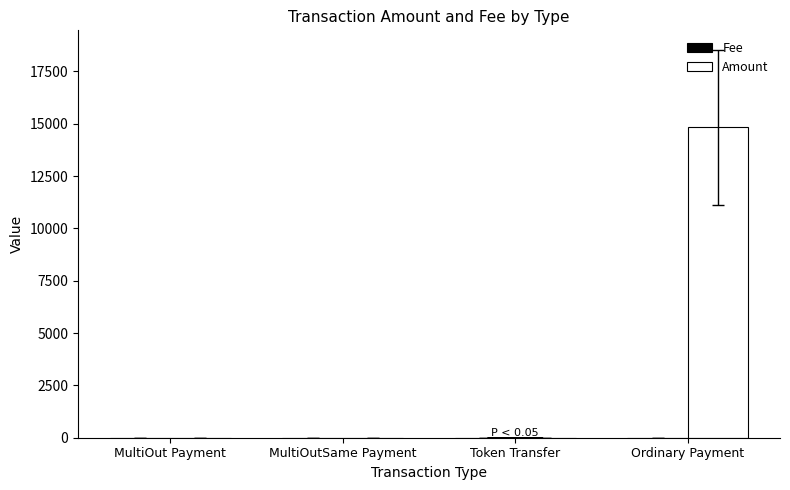

The value of Amount at MultiOut Payment is 0.0. True or false?

True